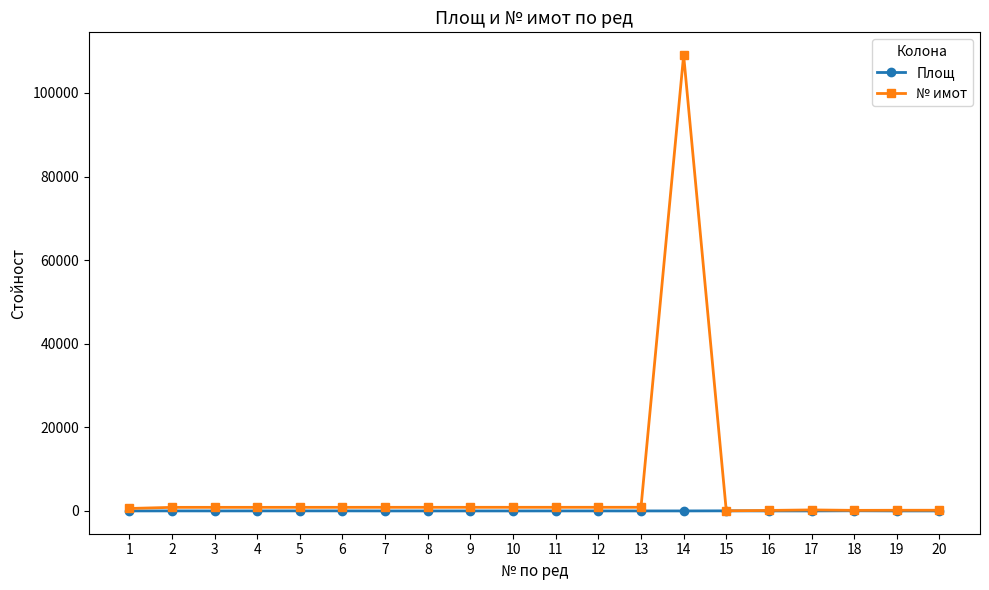

What is the value of the Площ point at the 17th from the left?

0.9